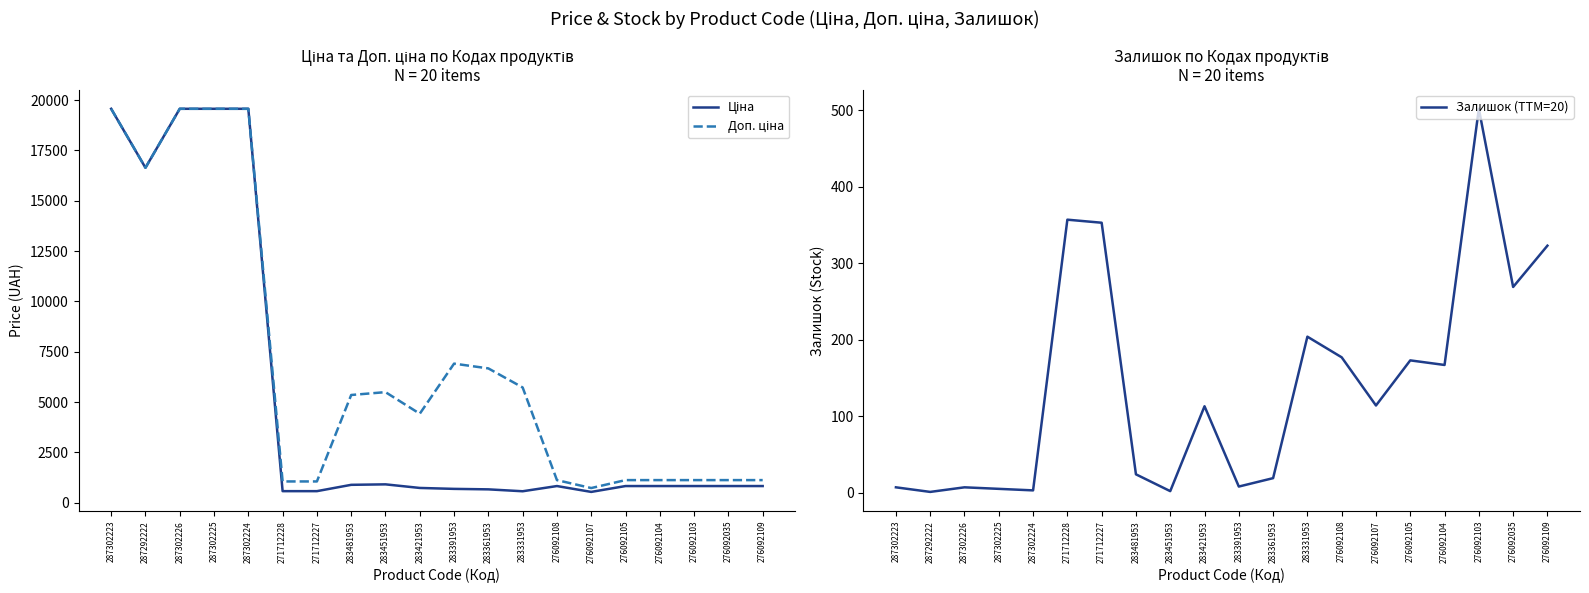

In Ціна, how many points are lower than both neighbors (excluding endpoints)?

3